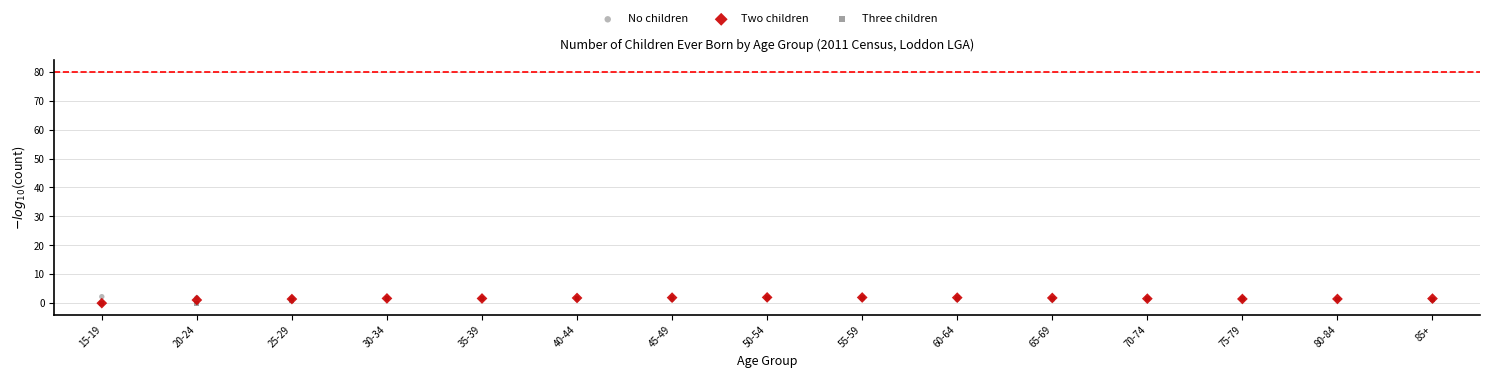

What are all the series names shown in the legend?

No children, Two children, Three children